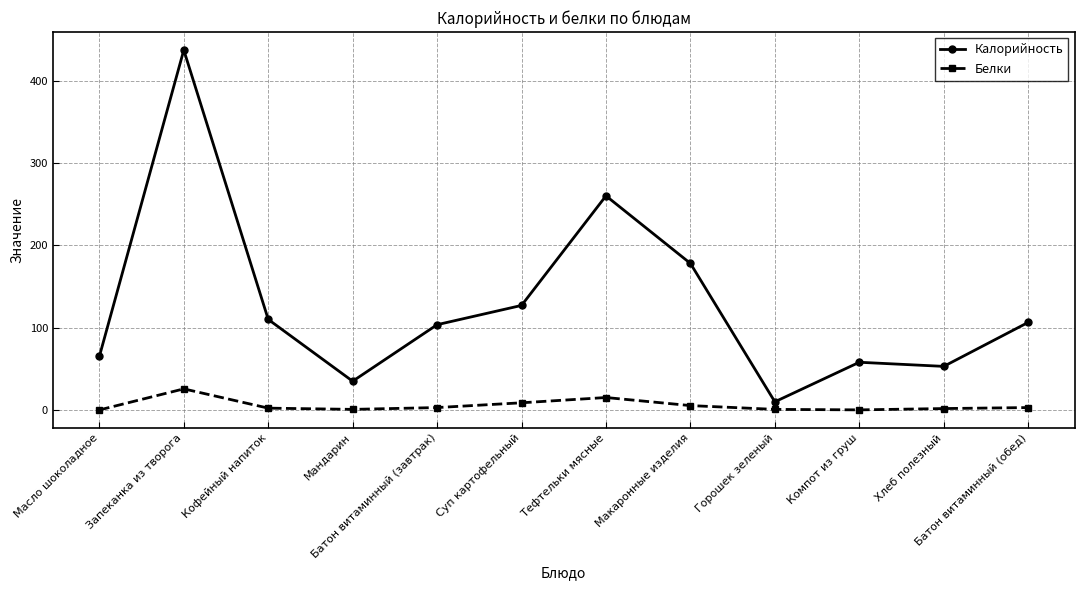

Is the value of Калорийность at Макаронные изделия greater than the value of Белки at Макаронные изделия?

Yes